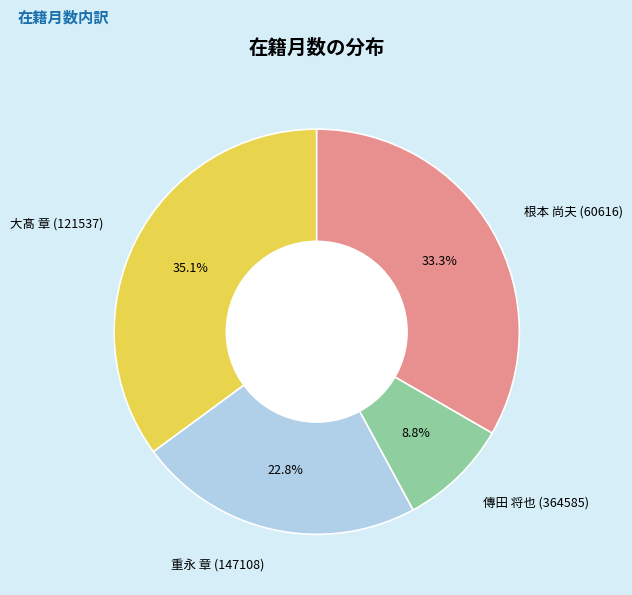

To the nearest percent, what percentage of the pie is 傳田 将也 (364585)?

9%